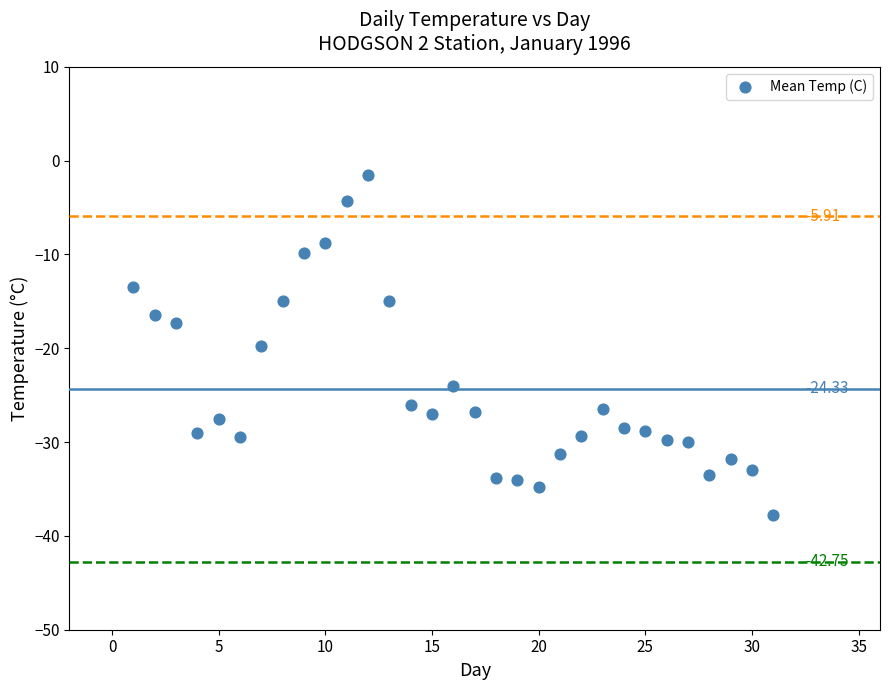

What is the range of X values (max minus min)?

30.0